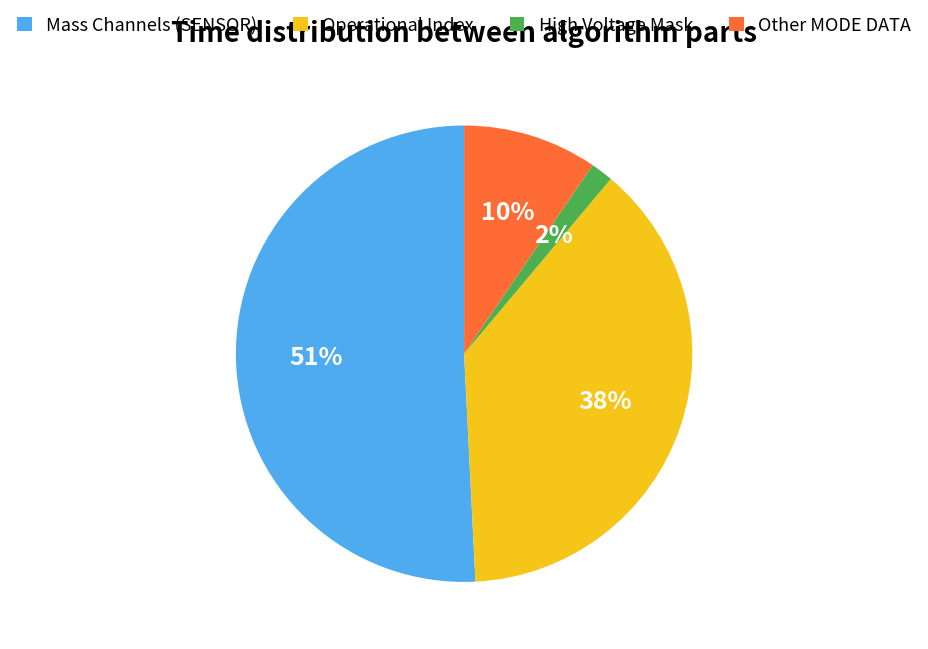

What is the largest slice in the pie chart?

Mass Channels (SENSOR)